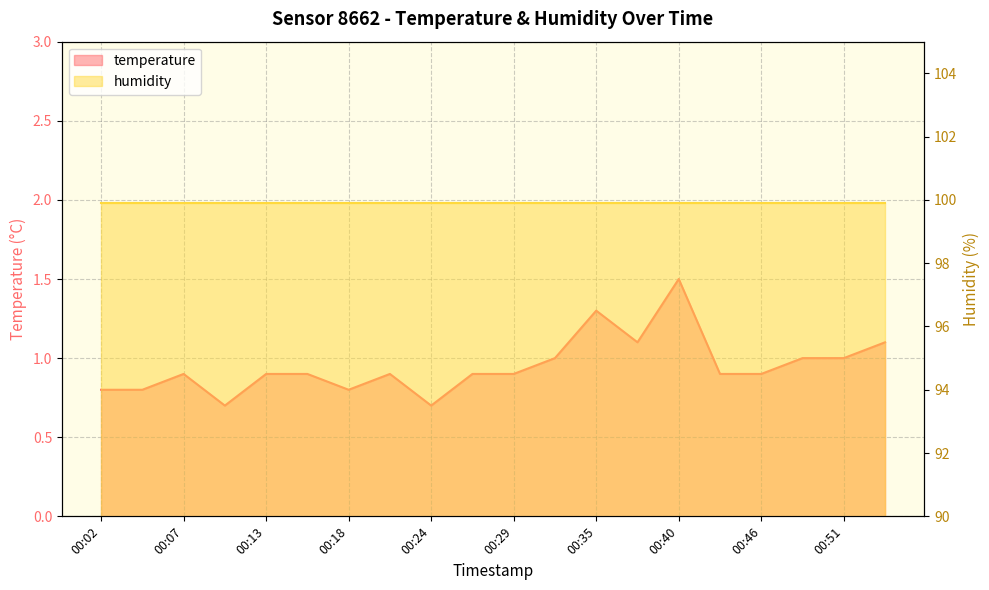

What is the change in value from 00:27 to 00:51?

+0.1